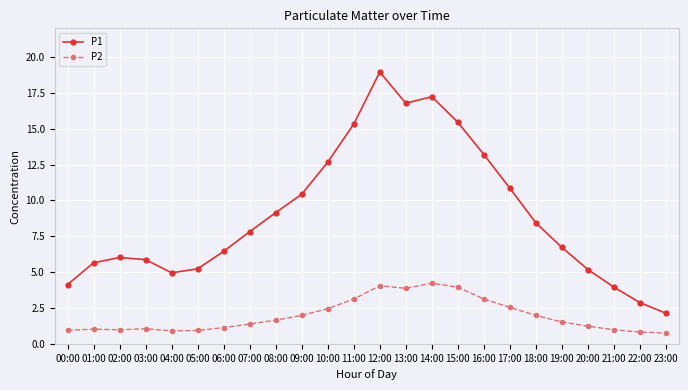

Rank the series by their average value, from highest to lowest.

P1, P2